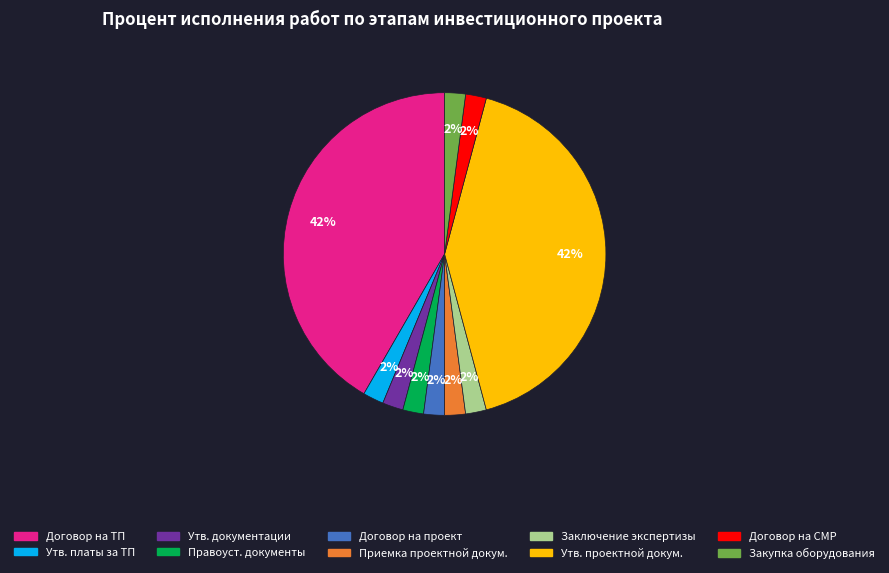

Is there a majority slice in this chart?

No